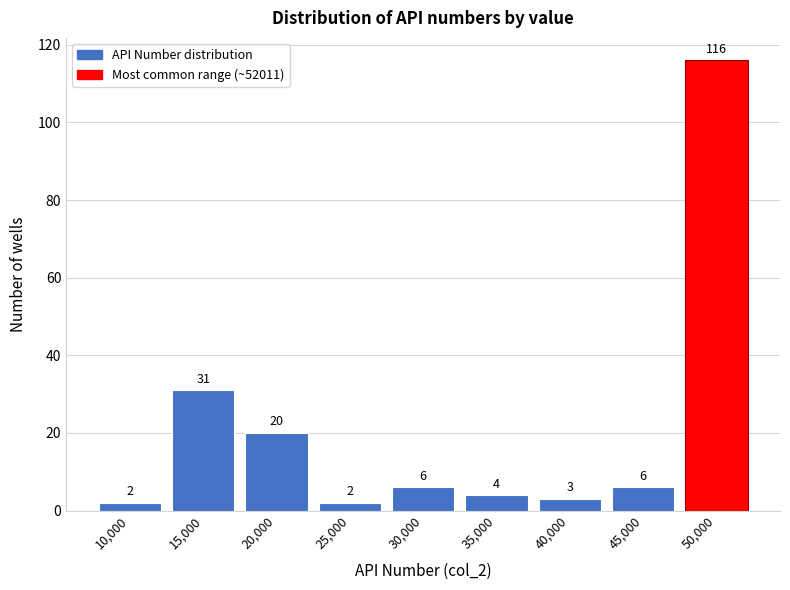

Reading left to right, extract all data points from this chart.

2	31	20	2	6	4	3	6	116